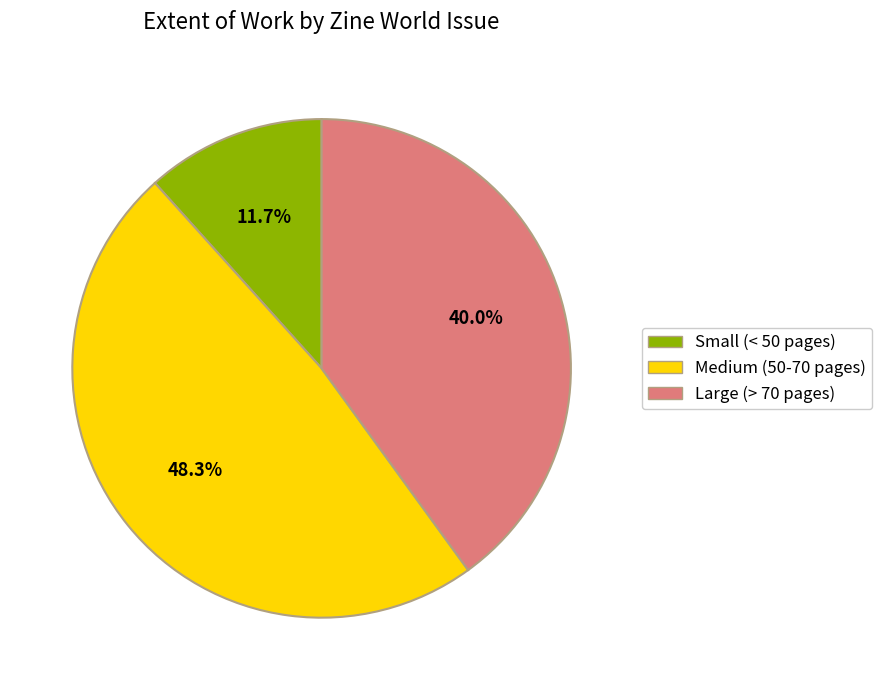

Does Large (> 70 pages) represent more than half of the total?

No